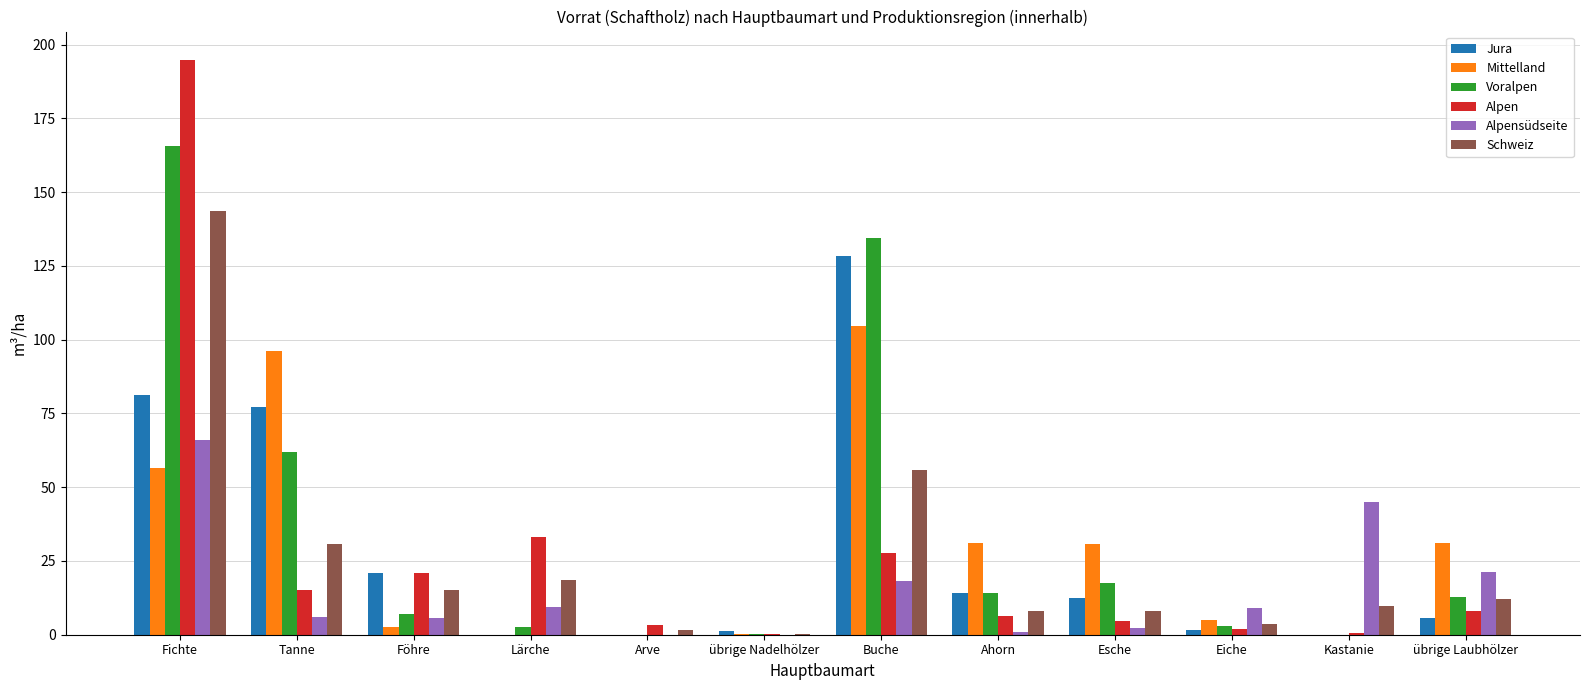

How many groups of bars are there?

12